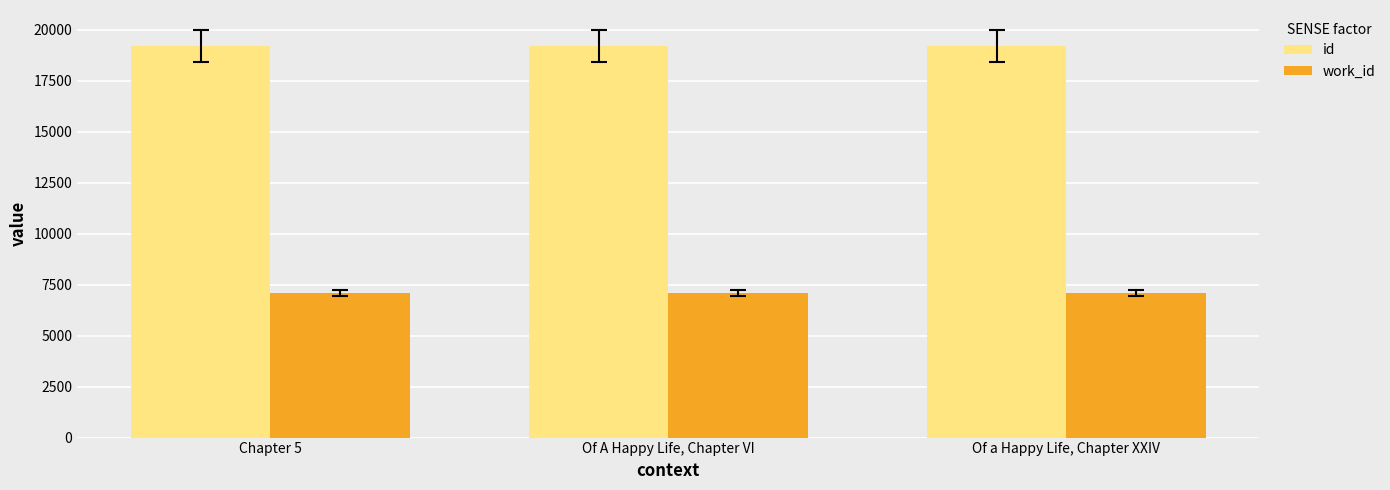

What is the sum of the work_id values at Of A Happy Life, Chapter VI and Chapter 5?

14194